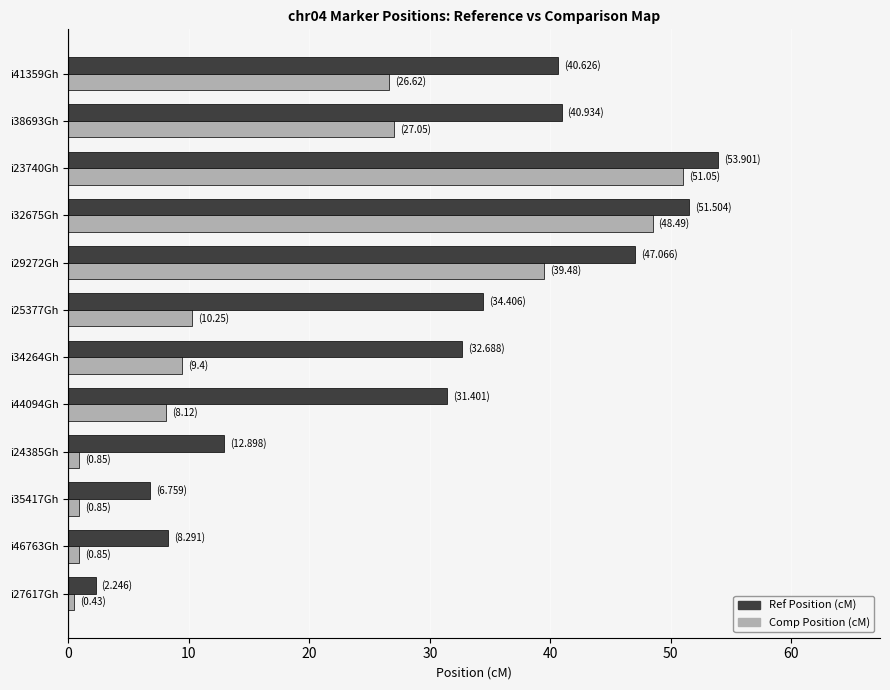

Which series changed the most between i46763Gh and i32675Gh?

Comp Position (cM)